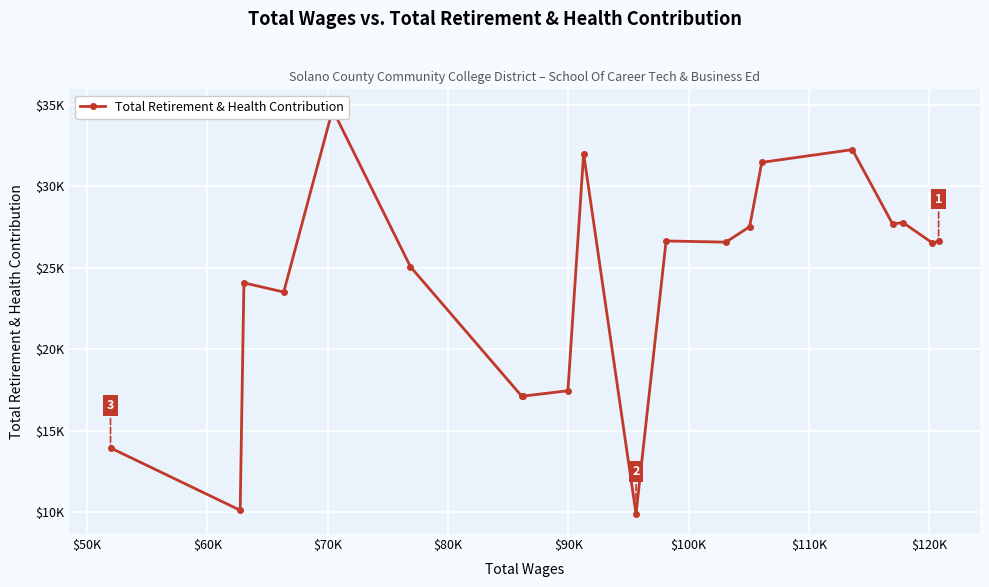

What is the sum of all values?

478072